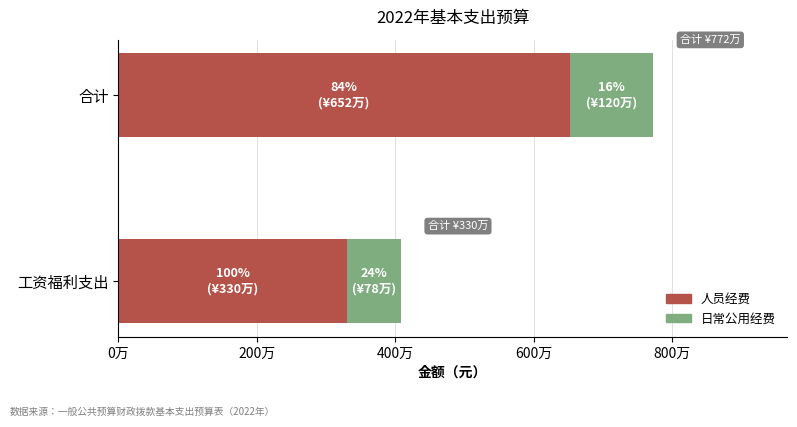

What is the average value of the 日常公用经费 series?

989215